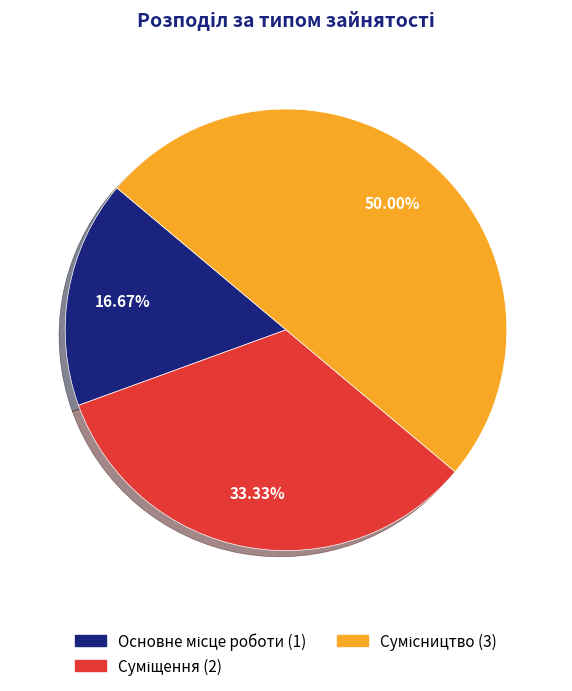

How many segments does this pie chart have?

3